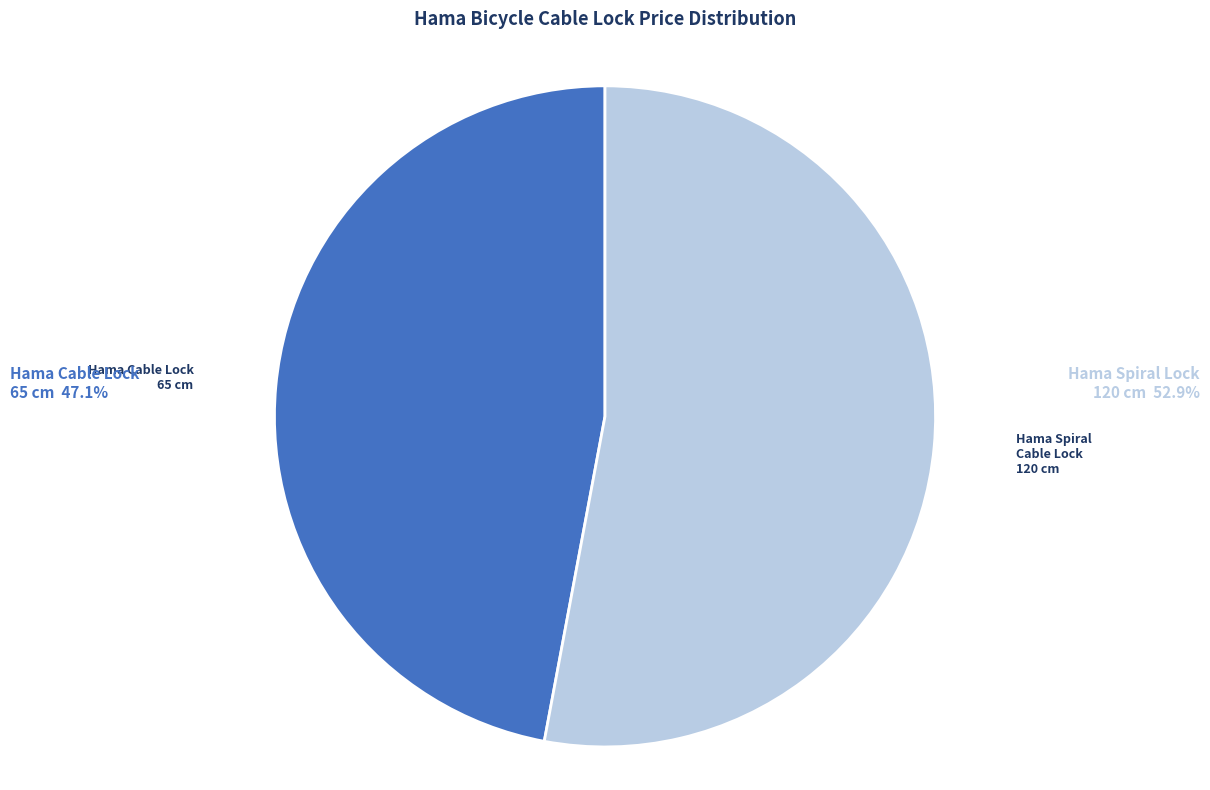

Is there a majority slice in this chart?

Yes